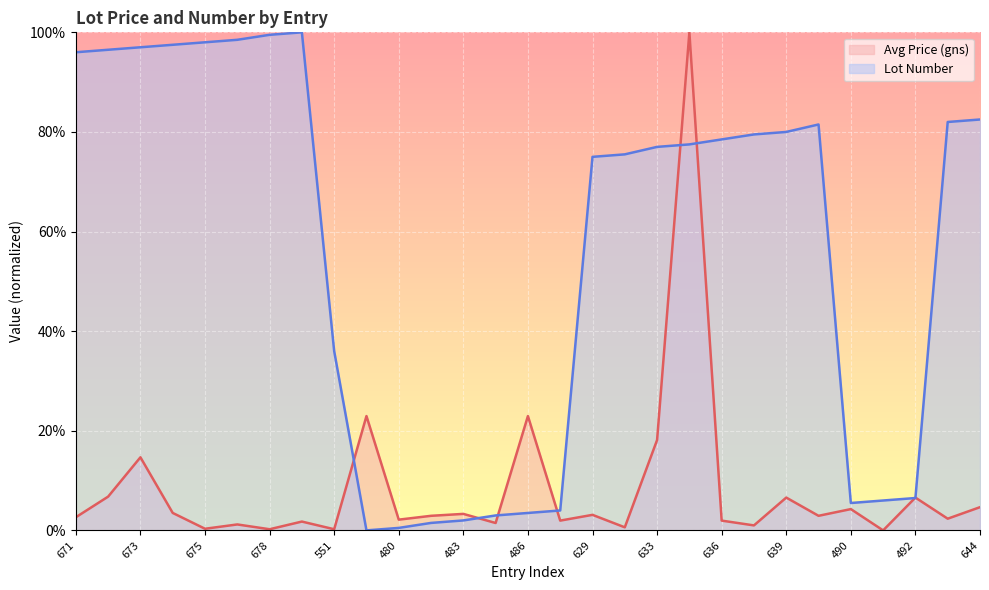

At which category is the sum across all series the highest?

634